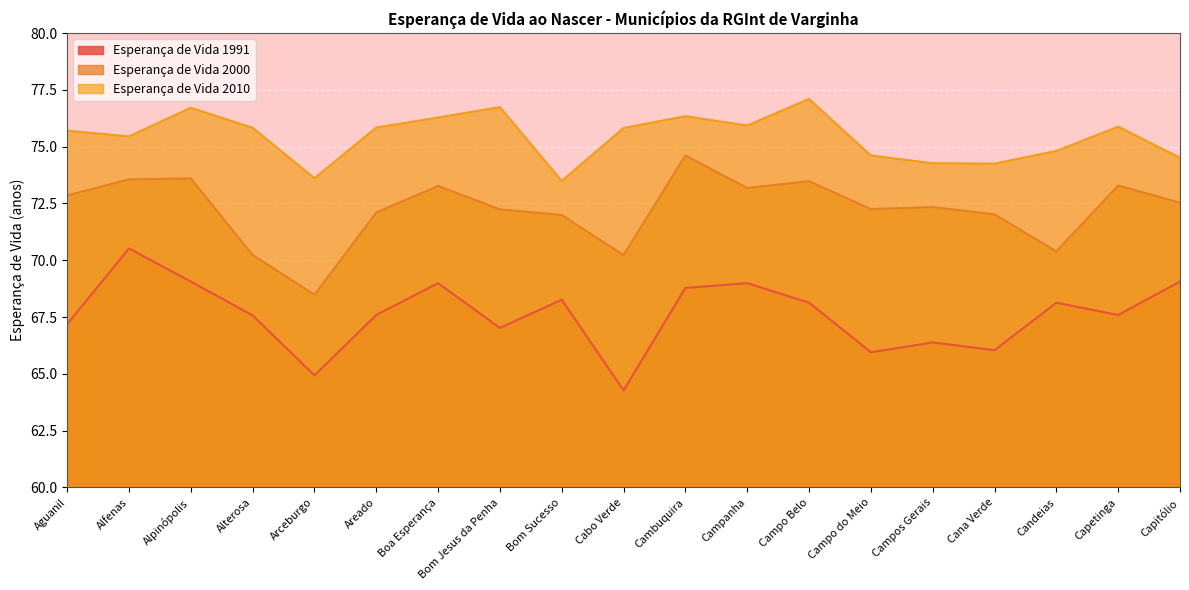

Reading left to right, extract all data points from this chart.

Esperança de Vida 1991: Aguanil=67.2	Alfenas=70.5	Alpinópolis=69.1	Alterosa=67.6	Arceburgo=64.9	Areado=67.6	Boa Esperança=69.0	Bom Jesus da Penha=67.0	Bom Sucesso=68.3	Cabo Verde=64.3	Cambuquira=68.8	Campanha=69.0	Campo Belo=68.1	Campo do Meio=66.0	Campos Gerais=66.4	Cana Verde=66.0	Candeias=68.1	Capetinga=67.6	Capitólio=69.1
Esperança de Vida 2000: Aguanil=72.8	Alfenas=73.6	Alpinópolis=73.6	Alterosa=70.2	Arceburgo=68.5	Areado=72.1	Boa Esperança=73.3	Bom Jesus da Penha=72.2	Bom Sucesso=72.0	Cabo Verde=70.2	Cambuquira=74.6	Campanha=73.2	Campo Belo=73.5	Campo do Meio=72.2	Campos Gerais=72.3	Cana Verde=72.0	Candeias=70.4	Capetinga=73.3	Capitólio=72.5
Esperança de Vida 2010: Aguanil=75.7	Alfenas=75.5	Alpinópolis=76.7	Alterosa=75.8	Arceburgo=73.6	Areado=75.8	Boa Esperança=76.3	Bom Jesus da Penha=76.7	Bom Sucesso=73.5	Cabo Verde=75.8	Cambuquira=76.3	Campanha=75.9	Campo Belo=77.1	Campo do Meio=74.6	Campos Gerais=74.3	Cana Verde=74.2	Candeias=74.8	Capetinga=75.9	Capitólio=74.5